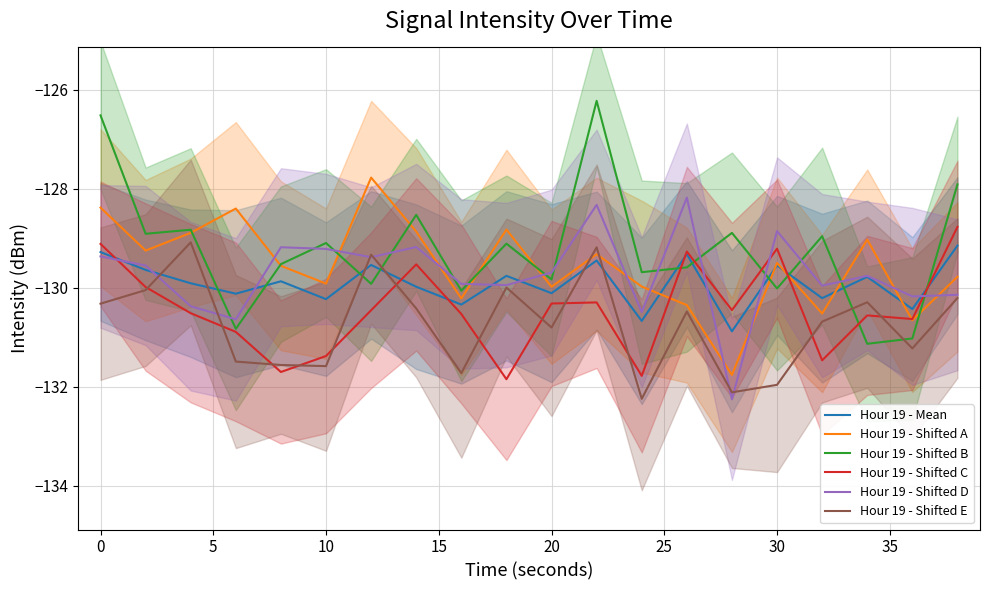

True or false: Hour 19 - Shifted C and Hour 19 - Shifted D cross at least once.

True